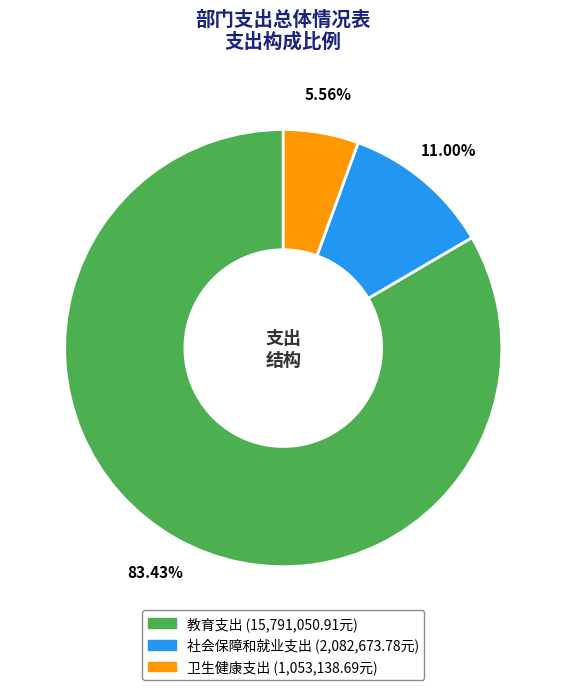

True or false: 社会保障和就业支出 accounts for 11% of the total.

True